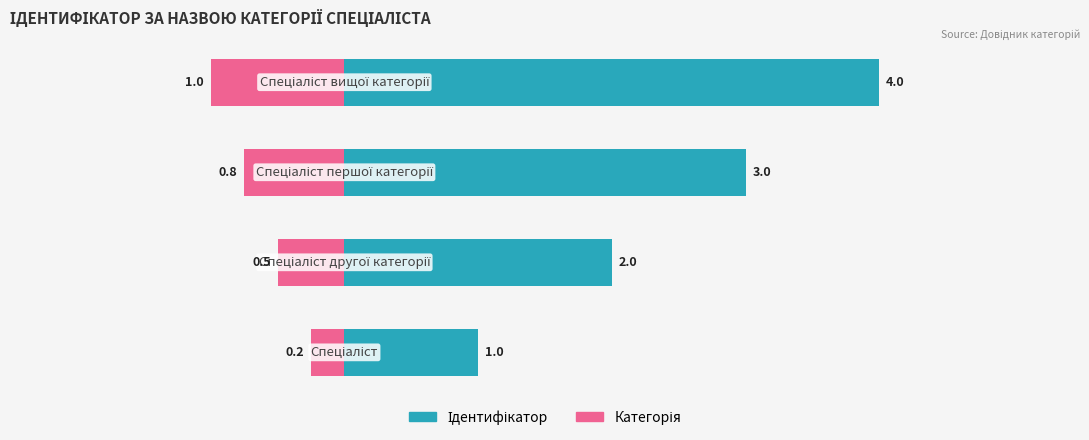

What is the minimum value for Категорія?

-1.0